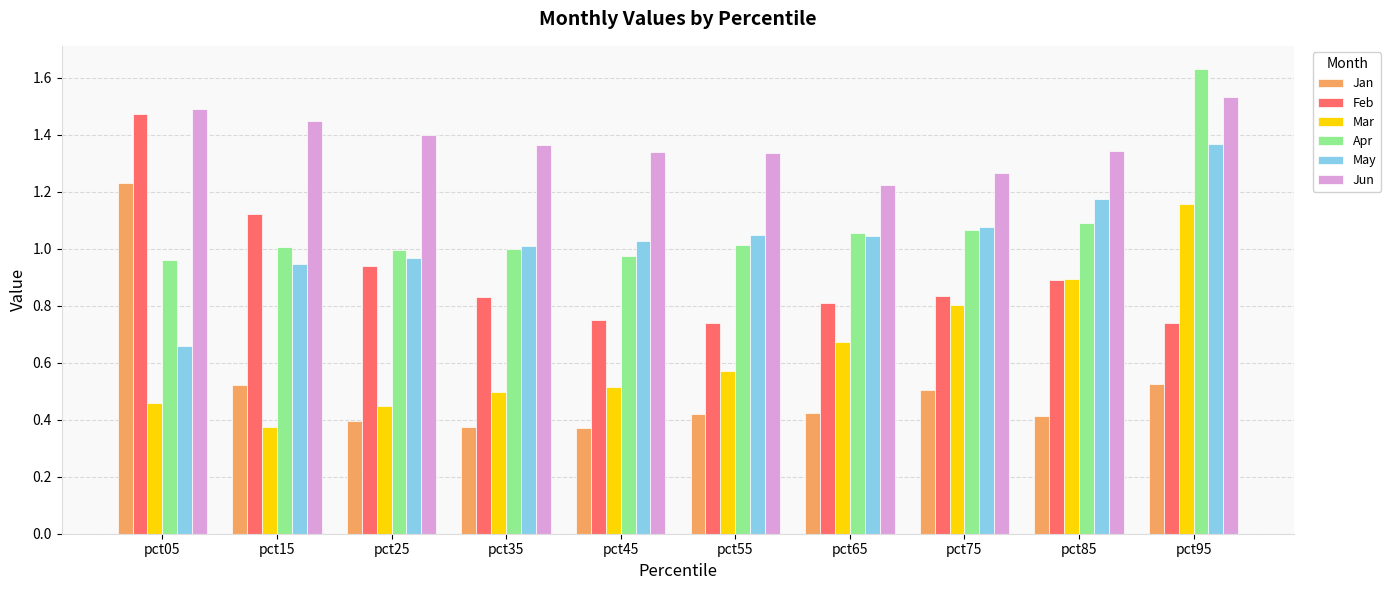

What are all the series names shown in the legend?

Jan, Feb, Mar, Apr, May, Jun